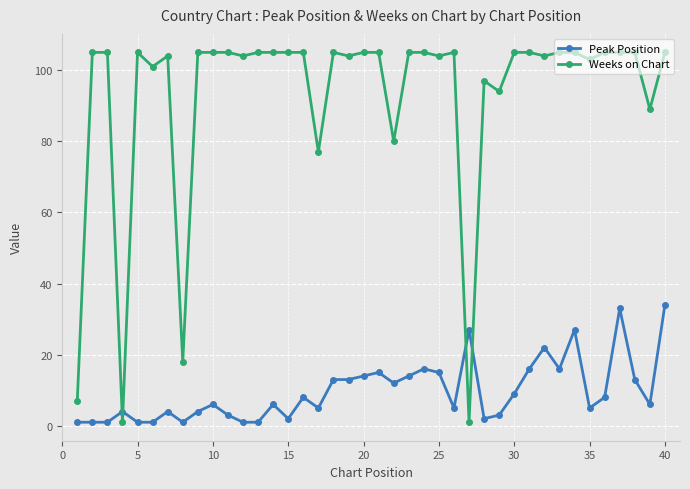

True or false: Peak Position has more than 0 points higher than both neighbors.

True